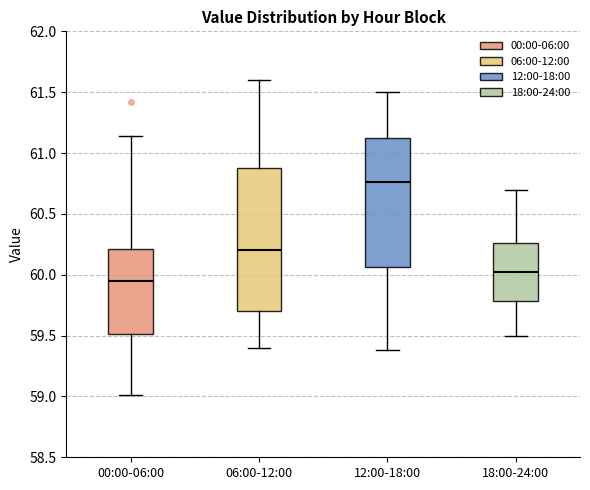

Where does the median line of the box for 00:00-06:00 sit on the y-axis? The values are not printed on the chart, so give them approximately, as read against the axis.

59.95